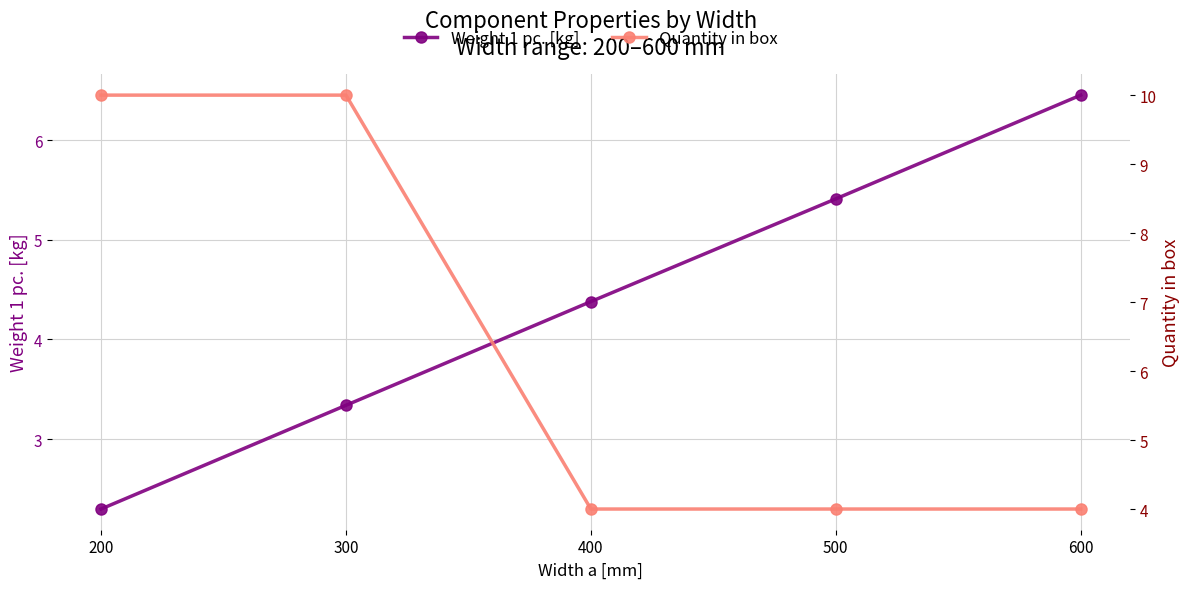

Reading left to right, what are all the values shown in this chart?

Weight 1 pc. [kg]: 200=2.3	300=3.3	400=4.4	500=5.4	600=6.5
Quantity in box: 200=10.0	300=10.0	400=4.0	500=4.0	600=4.0